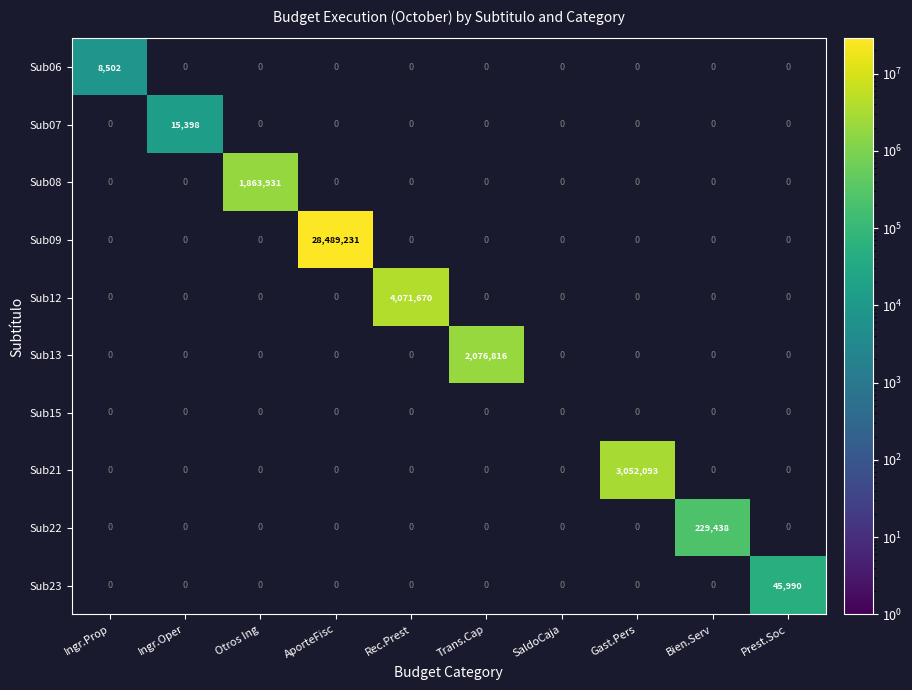

Between Ingr.Oper and Rec.Prest, which is larger?

Rec.Prest